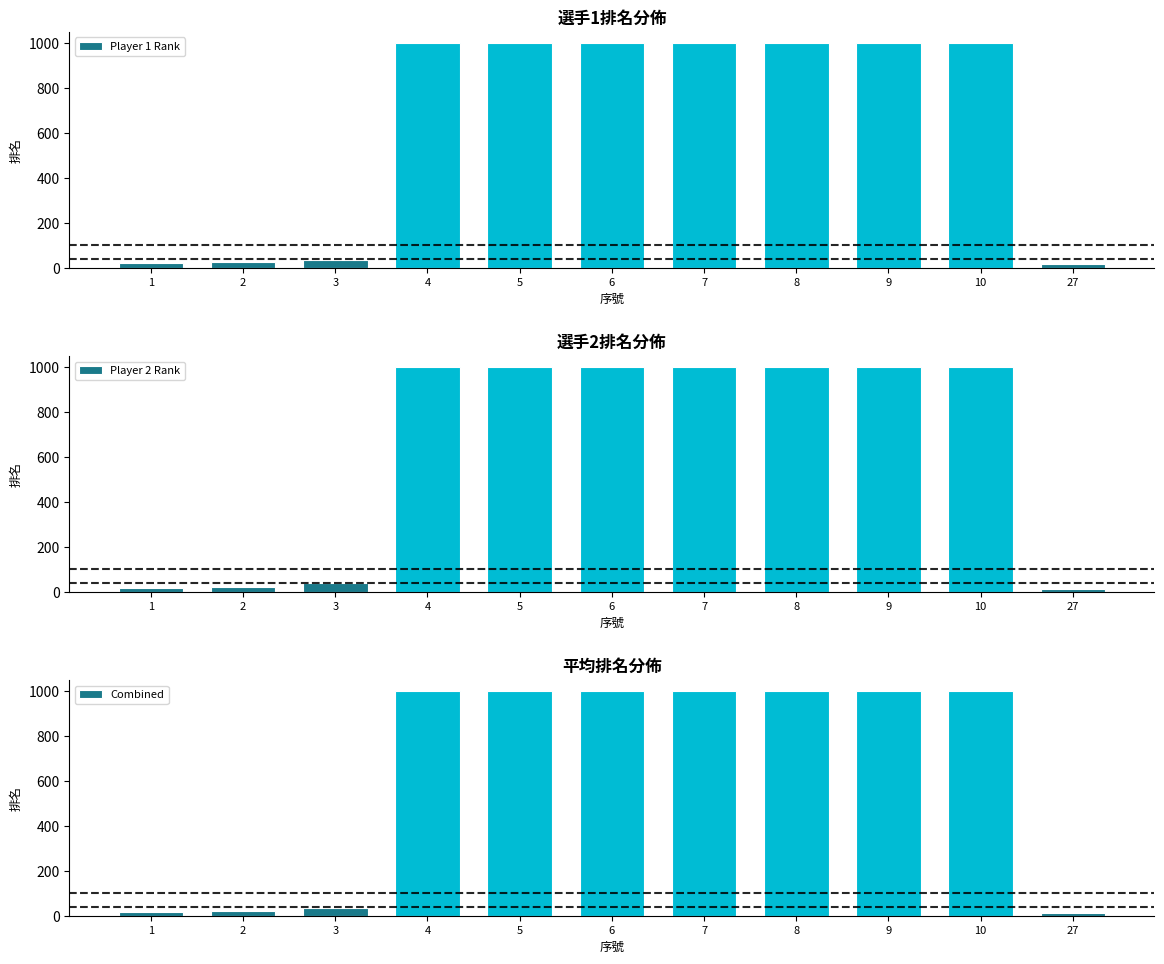

How many groups of bars are there?

11